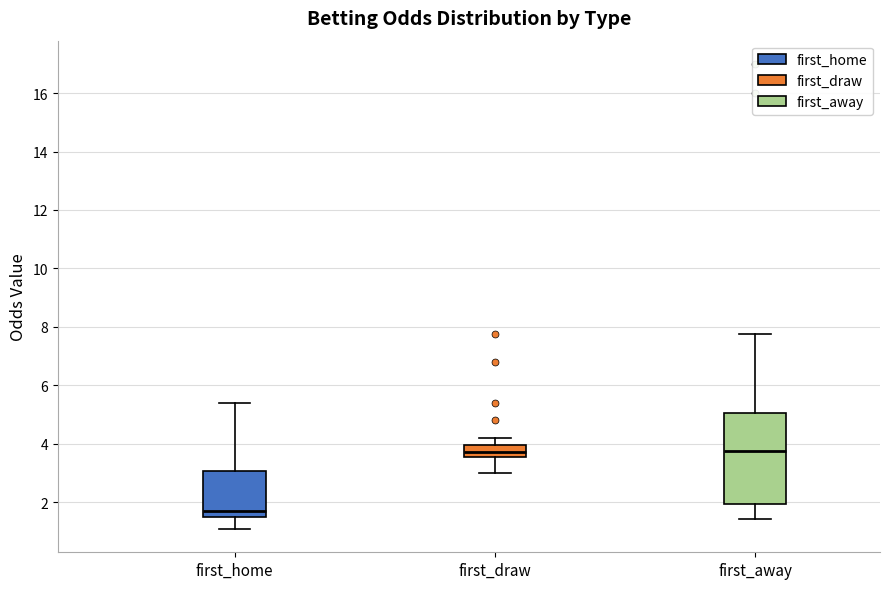

Which box has the lowest median line?

first_home